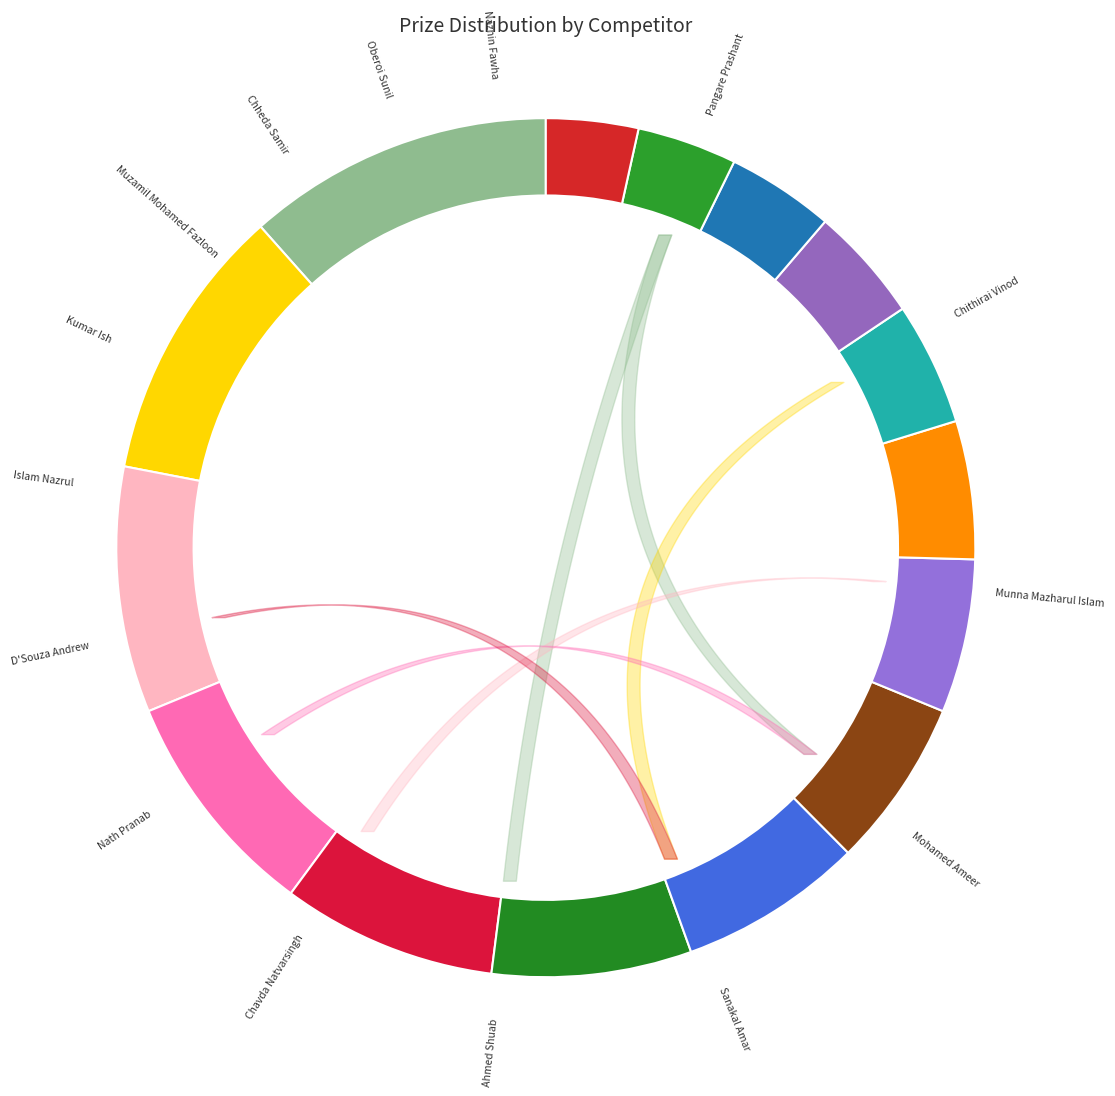

Count the number of slices in the pie.

15